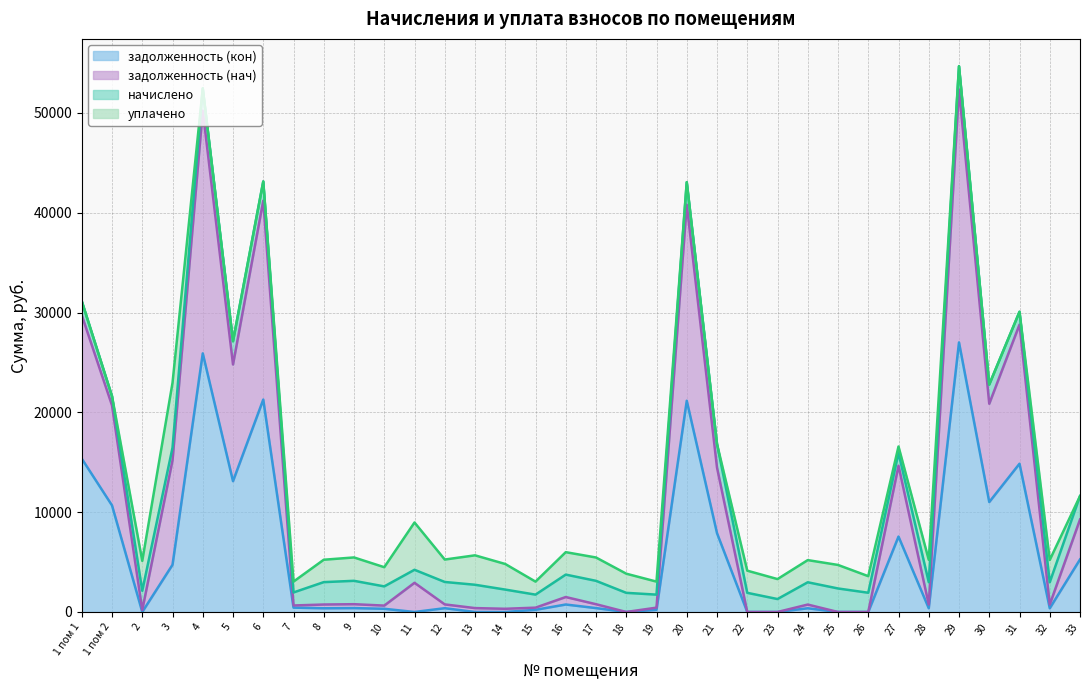

At which label is задолженность (кон) closest to 13503?

5